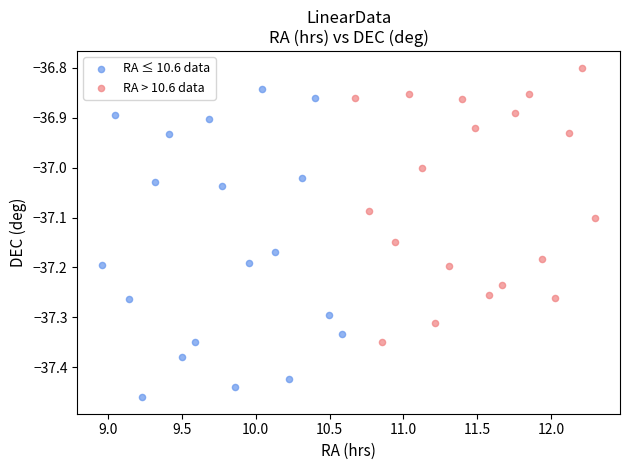

Which series contains the highest Y value?

RA > 10.6 data